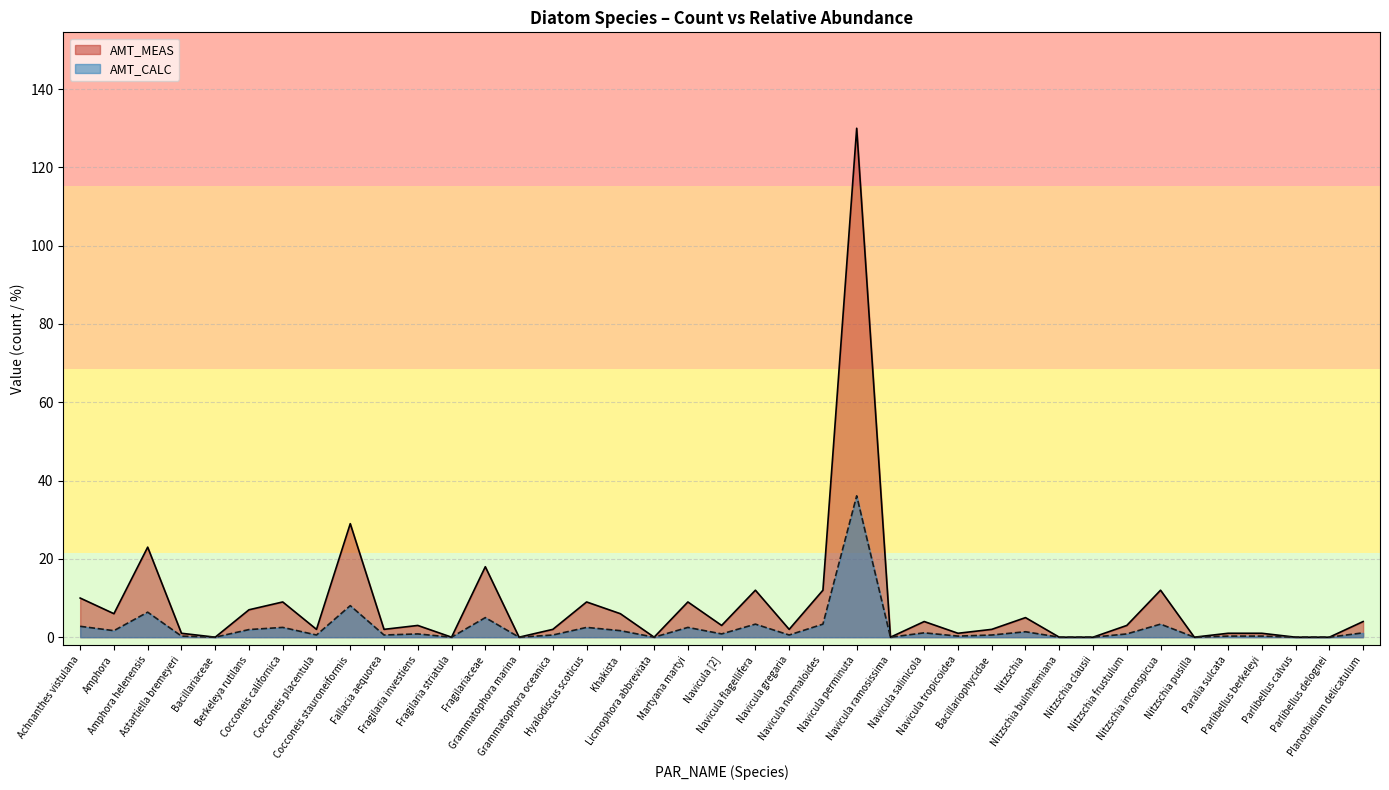

What is the value of the AMT_MEAS point at the 15th from the left?

2.0